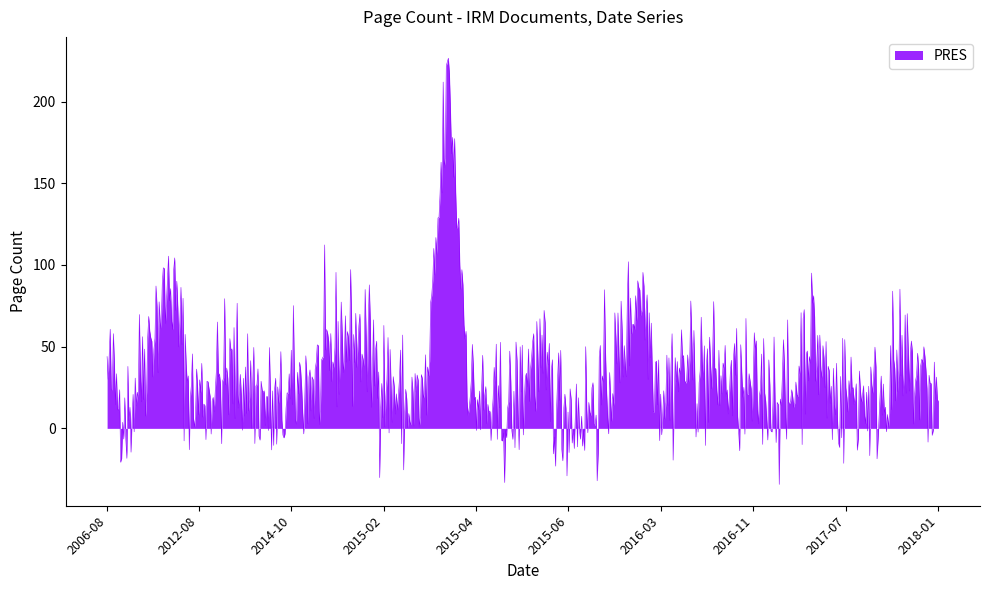

What is the greatest value displayed?

226.6